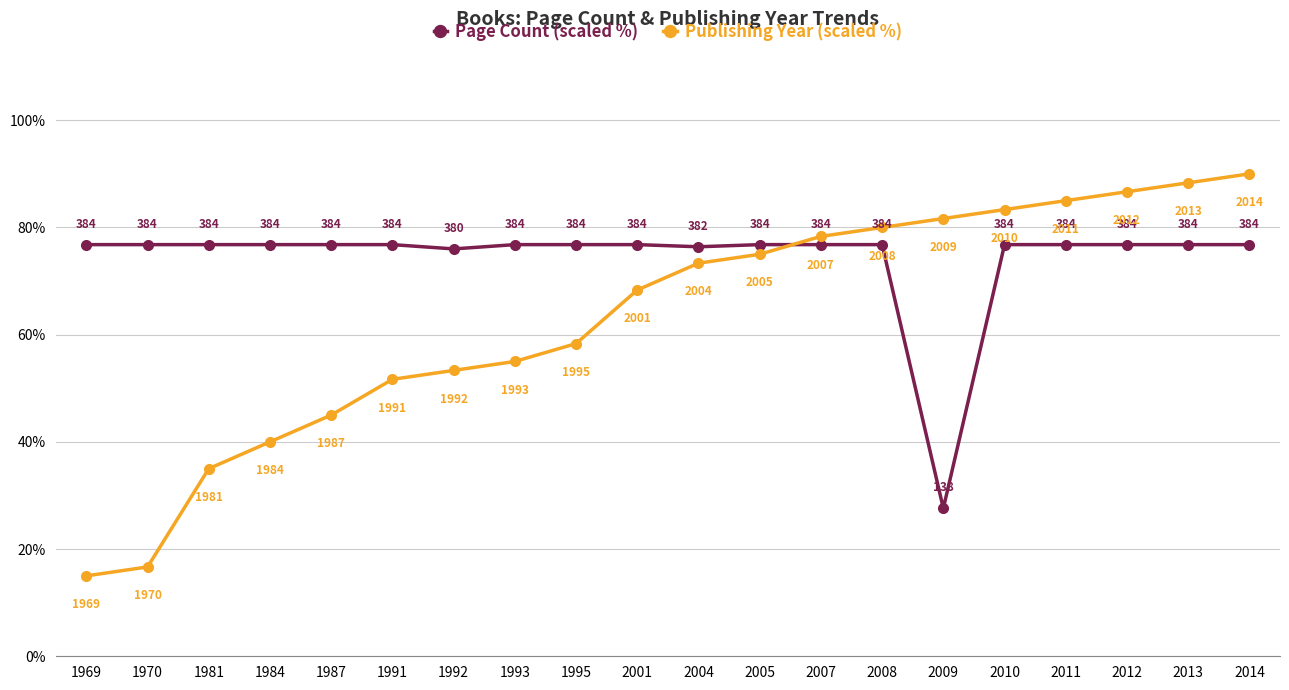

Is it true that Page Count (scaled %) equals 76.8 at 2001?

True